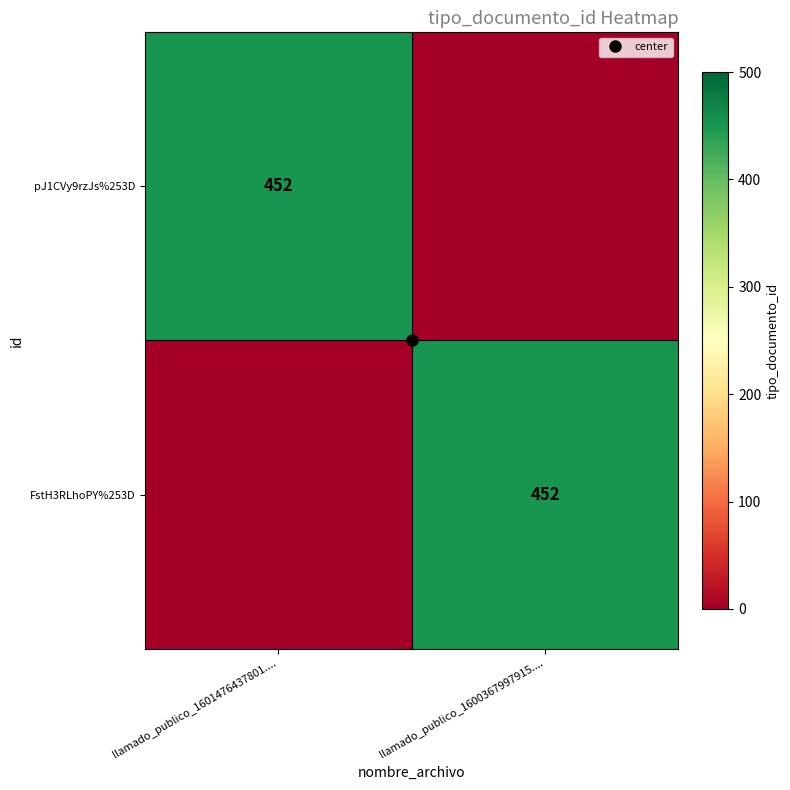

Which series has the largest total across all categories?

pJ1CVy9rzJs%253D